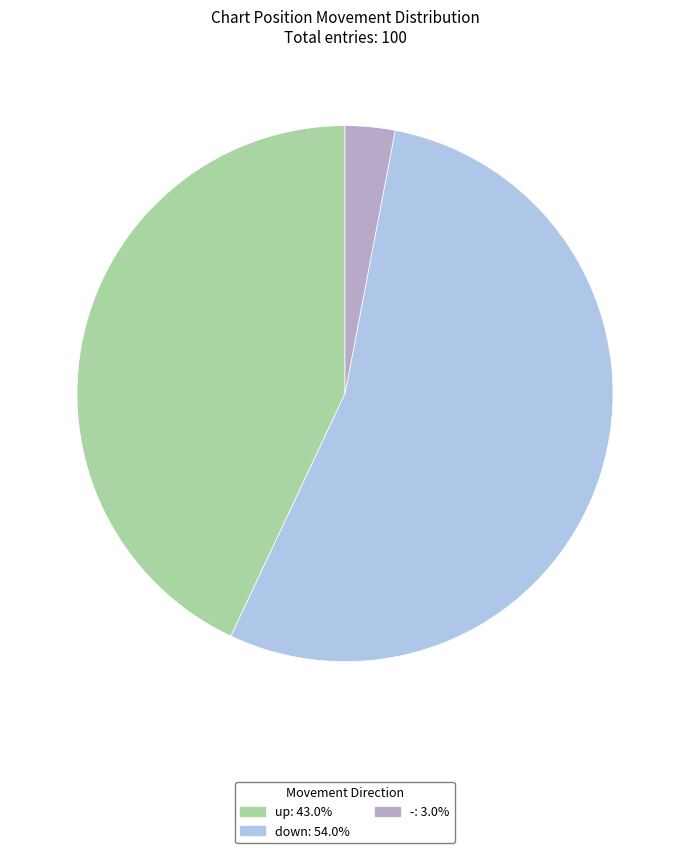

Combined, do down and up account for over 50%?

Yes